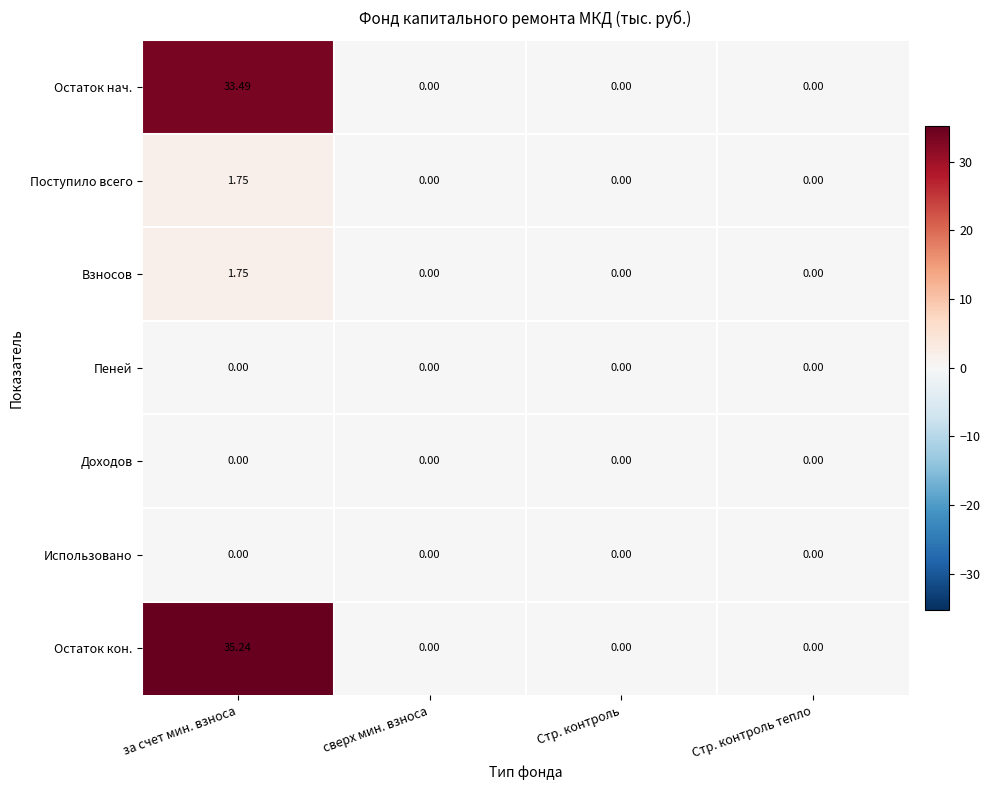

At which category is the sum across all series the highest?

за счет мин. взноса